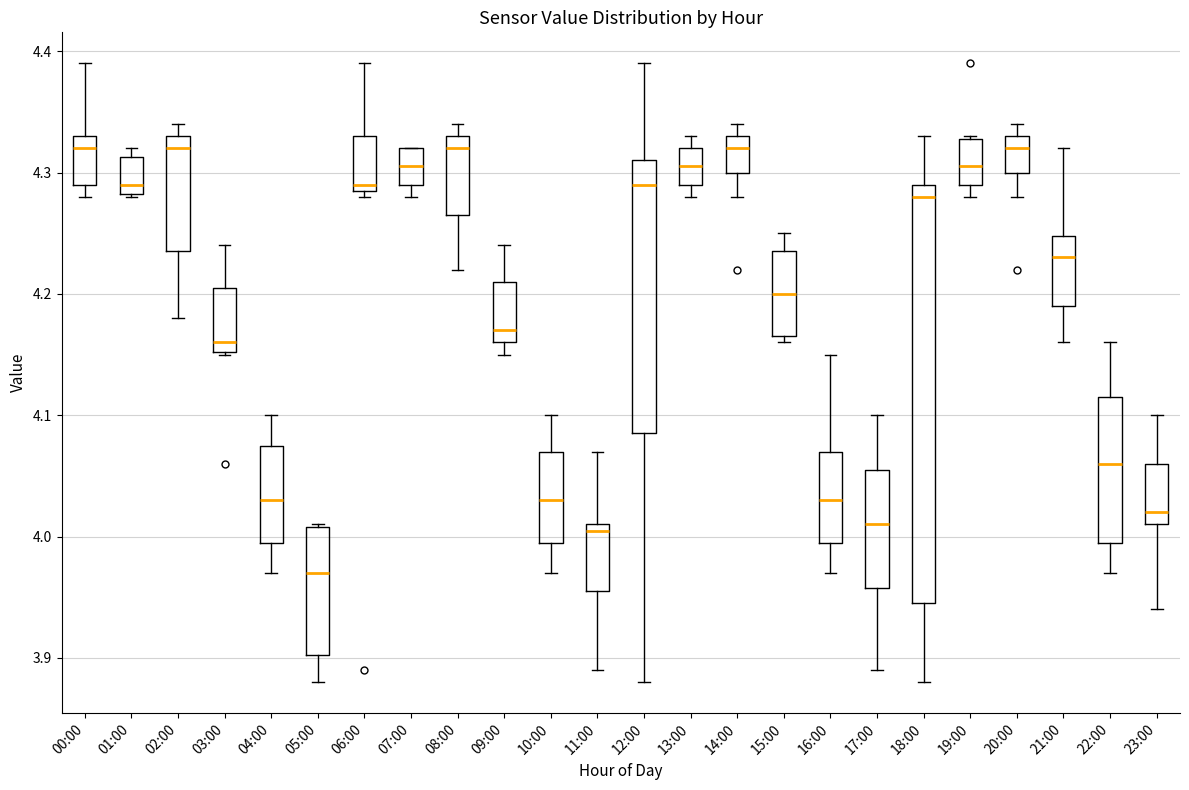

Reading left to right, read every box against the y-axis: the position of its median line, the range the box covers, and the ends of its whiskers. The values are not printed on the chart, so give them approximately, as read against the axis.

00:00: median 4.32, box 4.29 to 4.33, whiskers 4.28 to 4.39
01:00: median 4.29, box 4.28 to 4.31, whiskers 4.28 to 4.32
02:00: median 4.32, box 4.24 to 4.33, whiskers 4.18 to 4.34
03:00: median 4.16, box 4.15 to 4.21, whiskers 4.15 to 4.24
04:00: median 4.03, box 4.00 to 4.08, whiskers 3.97 to 4.10
05:00: median 3.97, box 3.90 to 4.01, whiskers 3.88 to 4.01
06:00: median 4.29 (just above the box's lower edge), box 4.29 to 4.33, whiskers 4.28 to 4.39
07:00: median 4.31, box 4.29 to 4.32, whiskers 4.28 to 4.32
08:00: median 4.32, box 4.27 to 4.33, whiskers 4.22 to 4.34
09:00: median 4.17, box 4.16 to 4.21, whiskers 4.15 to 4.24
10:00: median 4.03, box 4.00 to 4.07, whiskers 3.97 to 4.10
11:00: median 4.01 (just below the box's upper edge), box 3.96 to 4.01, whiskers 3.89 to 4.07
12:00: median 4.29, box 4.09 to 4.31, whiskers 3.88 to 4.39
13:00: median 4.31, box 4.29 to 4.32, whiskers 4.28 to 4.33
14:00: median 4.32, box 4.30 to 4.33, whiskers 4.28 to 4.34
15:00: median 4.20, box 4.17 to 4.24, whiskers 4.16 to 4.25
16:00: median 4.03, box 4.00 to 4.07, whiskers 3.97 to 4.15
17:00: median 4.01, box 3.96 to 4.06, whiskers 3.89 to 4.10
18:00: median 4.28, box 3.95 to 4.29, whiskers 3.88 to 4.33
19:00: median 4.31, box 4.29 to 4.33, whiskers 4.28 to 4.33
20:00: median 4.32, box 4.30 to 4.33, whiskers 4.28 to 4.34
21:00: median 4.23, box 4.19 to 4.25, whiskers 4.16 to 4.32
22:00: median 4.06, box 4.00 to 4.12, whiskers 3.97 to 4.16
23:00: median 4.02, box 4.01 to 4.06, whiskers 3.94 to 4.10